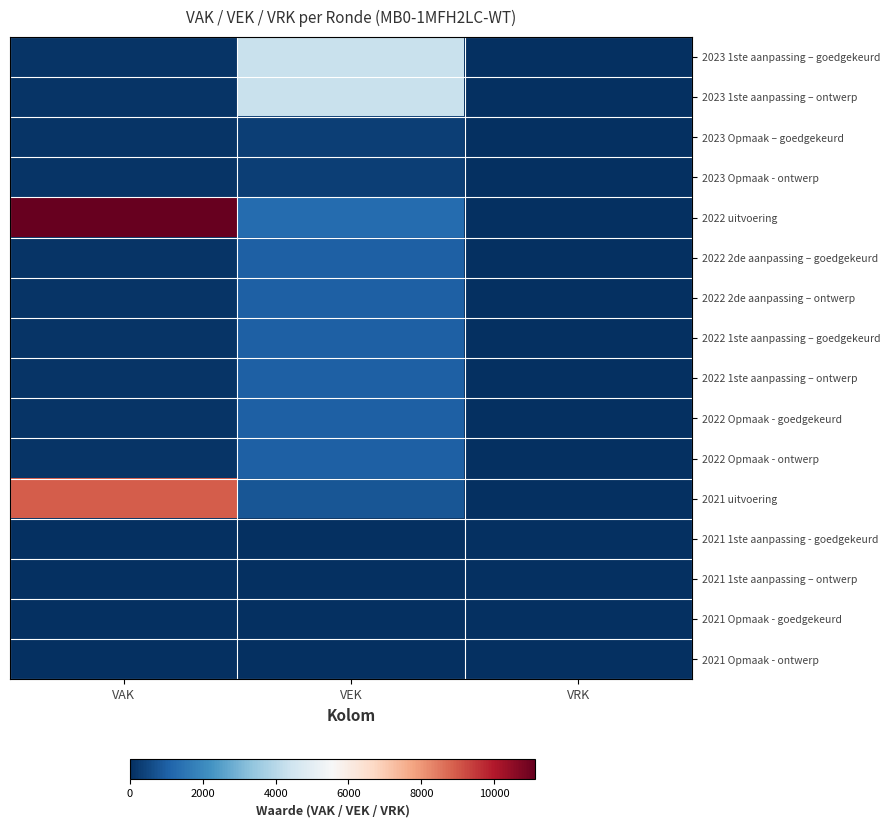

Reading left to right, what are all the values shown in this chart?

2023 1ste aanpassing – goedgekeurd: VAK=101	VEK=4339	VRK=0
2023 1ste aanpassing – ontwerp: VAK=101	VEK=4339	VRK=0
2023 Opmaak – goedgekeurd: VAK=100	VEK=338	VRK=0
2023 Opmaak - ontwerp: VAK=100	VEK=338	VRK=0
2022 uitvoering: VAK=11123	VEK=1297	VRK=0
2022 2de aanpassing – goedgekeurd: VAK=100	VEK=1000	VRK=0
2022 2de aanpassing – ontwerp: VAK=100	VEK=1000	VRK=0
2022 1ste aanpassing – goedgekeurd: VAK=100	VEK=1000	VRK=0
2022 1ste aanpassing – ontwerp: VAK=100	VEK=1000	VRK=0
2022 Opmaak - goedgekeurd: VAK=100	VEK=1000	VRK=0
2022 Opmaak - ontwerp: VAK=100	VEK=1000	VRK=0
2021 uitvoering: VAK=8932	VEK=809	VRK=0
2021 1ste aanpassing - goedgekeurd: VAK=0	VEK=0	VRK=0
2021 1ste aanpassing – ontwerp: VAK=0	VEK=0	VRK=0
2021 Opmaak - goedgekeurd: VAK=0	VEK=0	VRK=0
2021 Opmaak - ontwerp: VAK=0	VEK=0	VRK=0